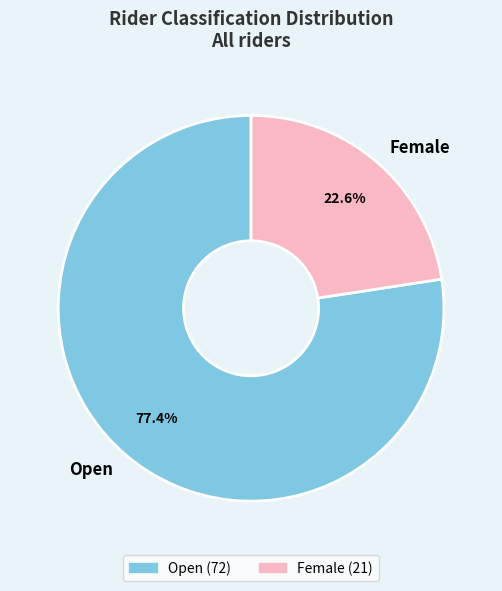

What portion of the pie excludes Open?

22.6%